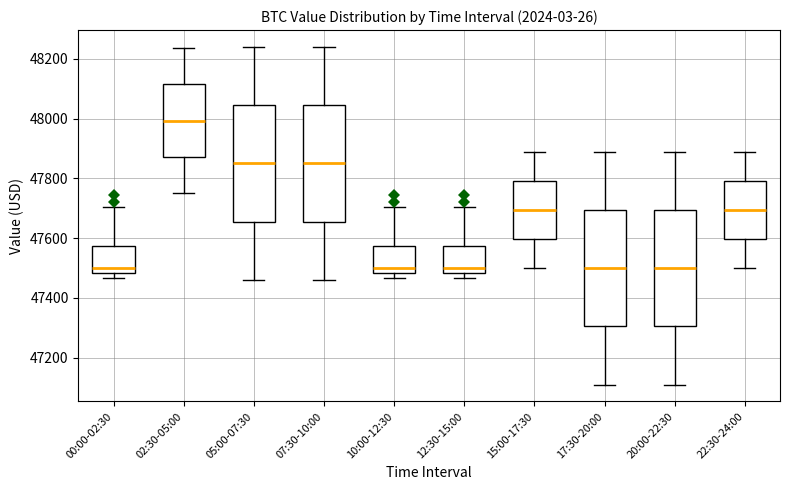

Reading left to right, transcribe this box plot: for each box, give where its median line is, the range the box spans, and where its two whiskers end, as read against the y-axis. The values are not printed on the chart, so give them approximately, as read against the axis.

00:00-02:30: median 47500, box 47480 to 47580, whiskers 47460 to 47700
02:30-05:00: median 48000, box 47880 to 48120, whiskers 47760 to 48240
05:00-07:30: median 47860, box 47660 to 48040, whiskers 47460 to 48240
07:30-10:00: median 47860, box 47660 to 48040, whiskers 47460 to 48240
10:00-12:30: median 47500, box 47480 to 47580, whiskers 47460 to 47700
12:30-15:00: median 47500, box 47480 to 47580, whiskers 47460 to 47700
15:00-17:30: median 47700, box 47600 to 47800, whiskers 47500 to 47900
17:30-20:00: median 47500, box 47300 to 47700, whiskers 47120 to 47900
20:00-22:30: median 47500, box 47300 to 47700, whiskers 47120 to 47900
22:30-24:00: median 47700, box 47600 to 47800, whiskers 47500 to 47900